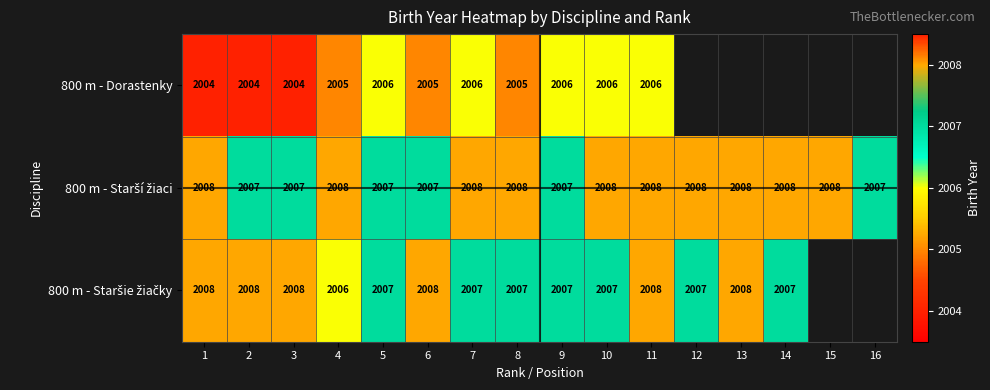

What is the total value across all series at 2?

6019